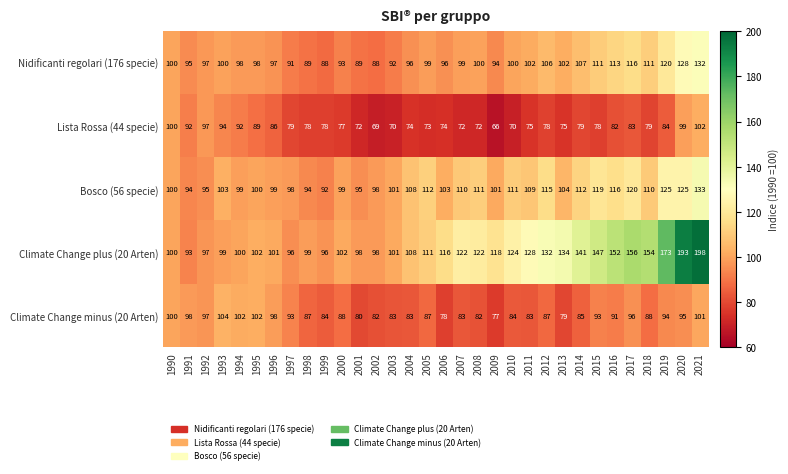

List the series in order of their peak value, highest first.

Climate Change plus (20 Arten), Bosco (56 specie), Nidificanti regolari (176 specie), Climate Change minus (20 Arten), Lista Rossa (44 specie)